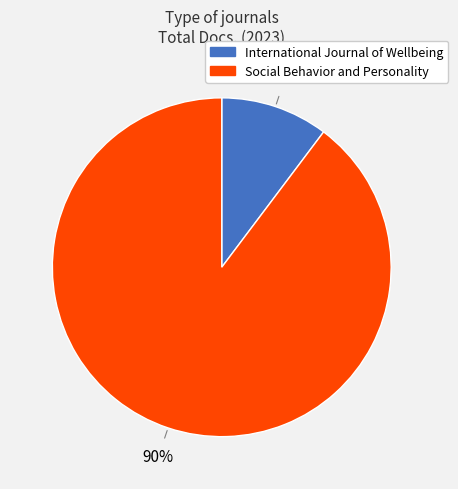

What is the majority slice?

Social Behavior and Personality